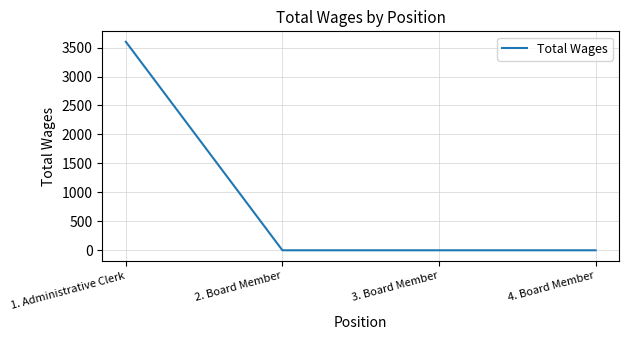

True or false: there are more than 1 points higher than both neighbors.

False